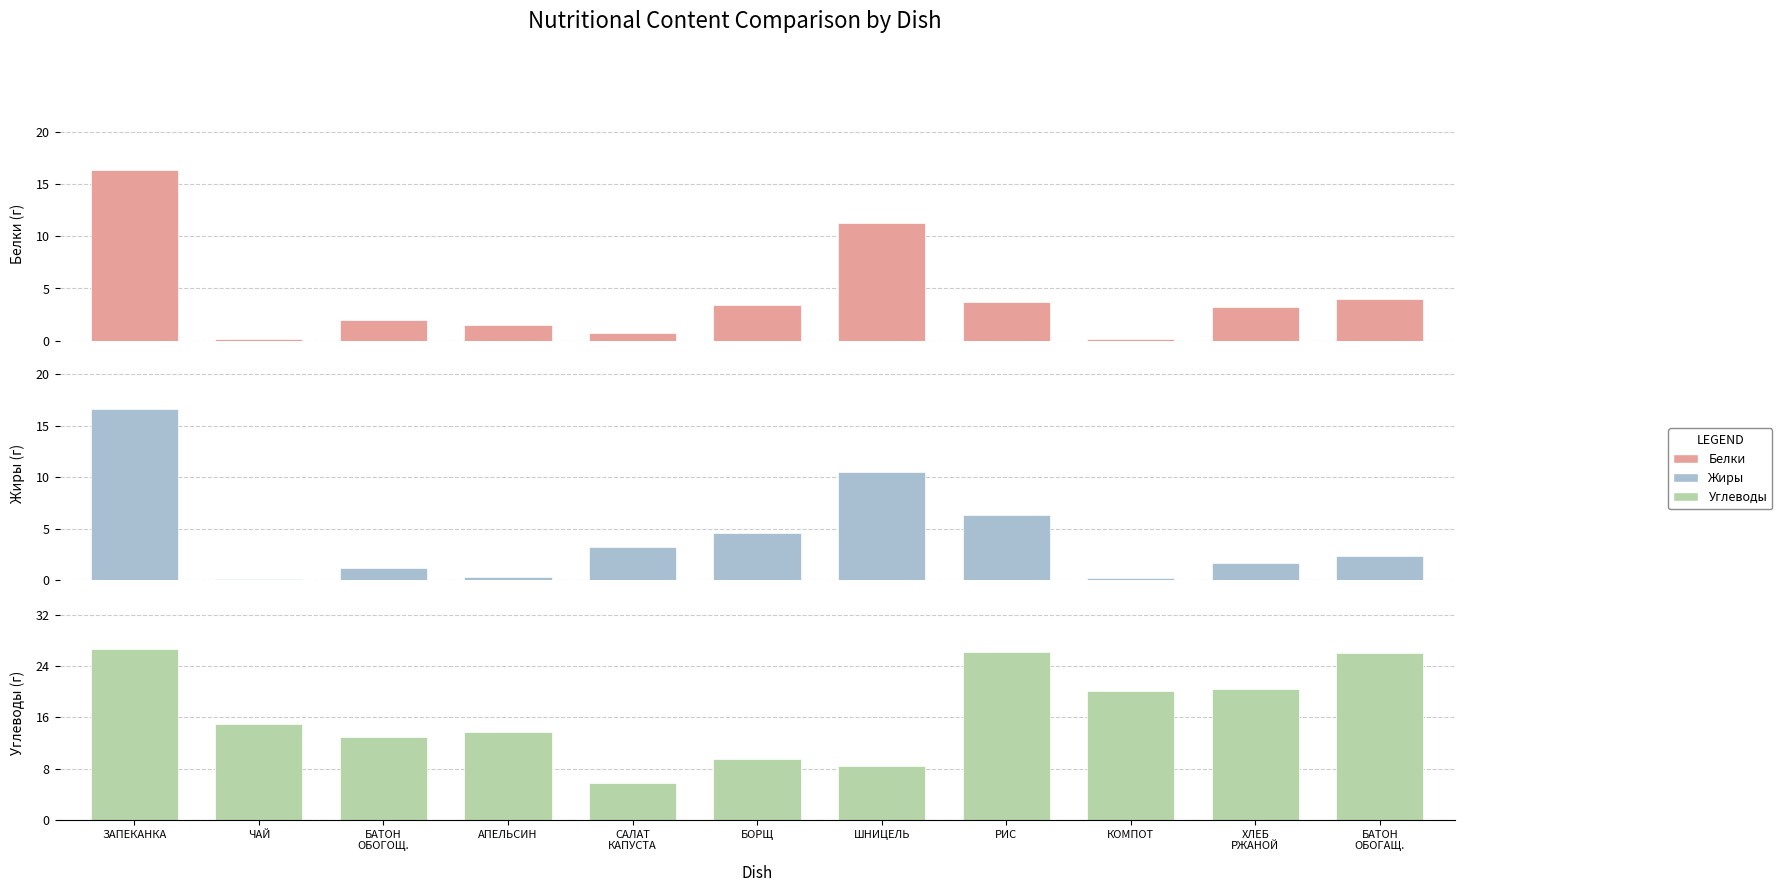

Reading left to right, extract all data points from this chart.

Белки: 16.4	0.2	2.0	1.5	0.8	3.5	11.3	3.7	0.2	3.2	4.0
Жиры: 16.6	0.1	1.2	0.3	3.2	4.6	10.5	6.3	0.2	1.7	2.3
Углеводы: 26.7	15.0	13.0	13.8	5.7	9.5	8.5	26.2	20.1	20.4	26.0